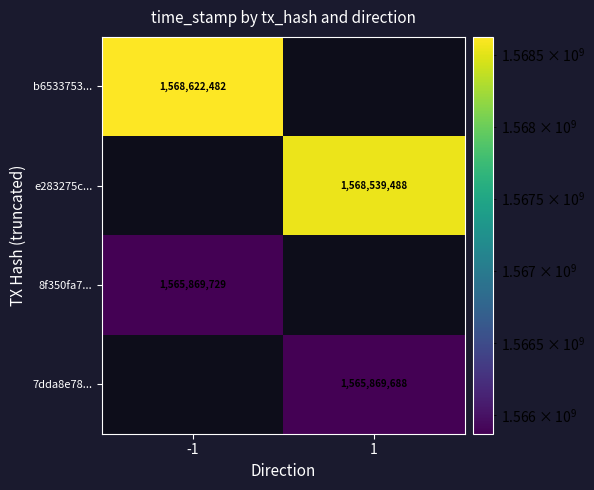

True or false: 8f350fa7... has a value of 1565869729 at -1.

True